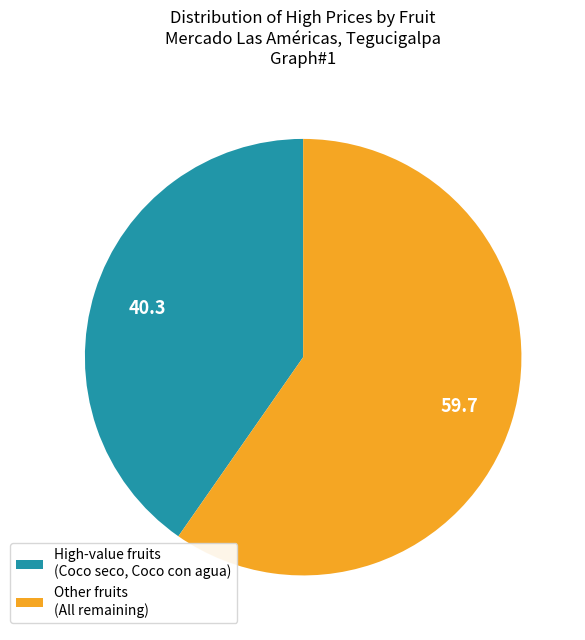

The Other fruits (All remaining) slice represents 73% of the pie. True or false?

False